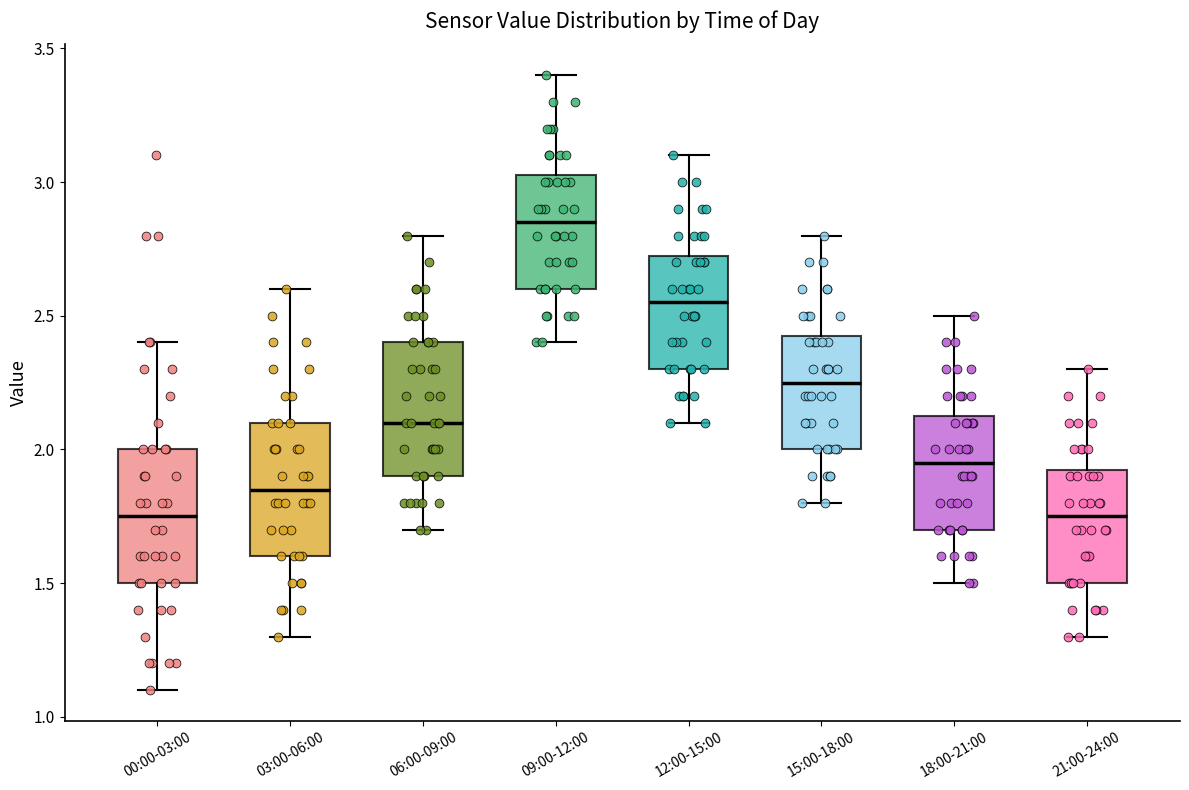

Reading left to right, read every box against the y-axis: the position of its median line, the range the box covers, and the ends of its whiskers. The values are not printed on the chart, so give them approximately, as read against the axis.

00:00-03:00: median 1.75, box 1.50 to 2.00, whiskers 1.10 to 2.40
03:00-06:00: median 1.85, box 1.60 to 2.10, whiskers 1.30 to 2.60
06:00-09:00: median 2.10, box 1.90 to 2.40, whiskers 1.70 to 2.80
09:00-12:00: median 2.85, box 2.60 to 3.05, whiskers 2.40 to 3.40
12:00-15:00: median 2.55, box 2.30 to 2.75, whiskers 2.10 to 3.10
15:00-18:00: median 2.25, box 2.00 to 2.45, whiskers 1.80 to 2.80
18:00-21:00: median 1.95, box 1.70 to 2.15, whiskers 1.50 to 2.50
21:00-24:00: median 1.75, box 1.50 to 1.95, whiskers 1.30 to 2.30